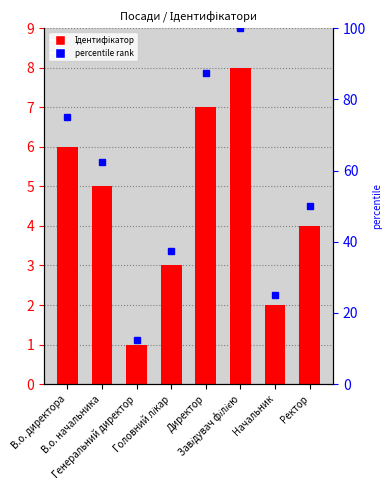

What is the label of the 4th bar from the left?

Головний лікар